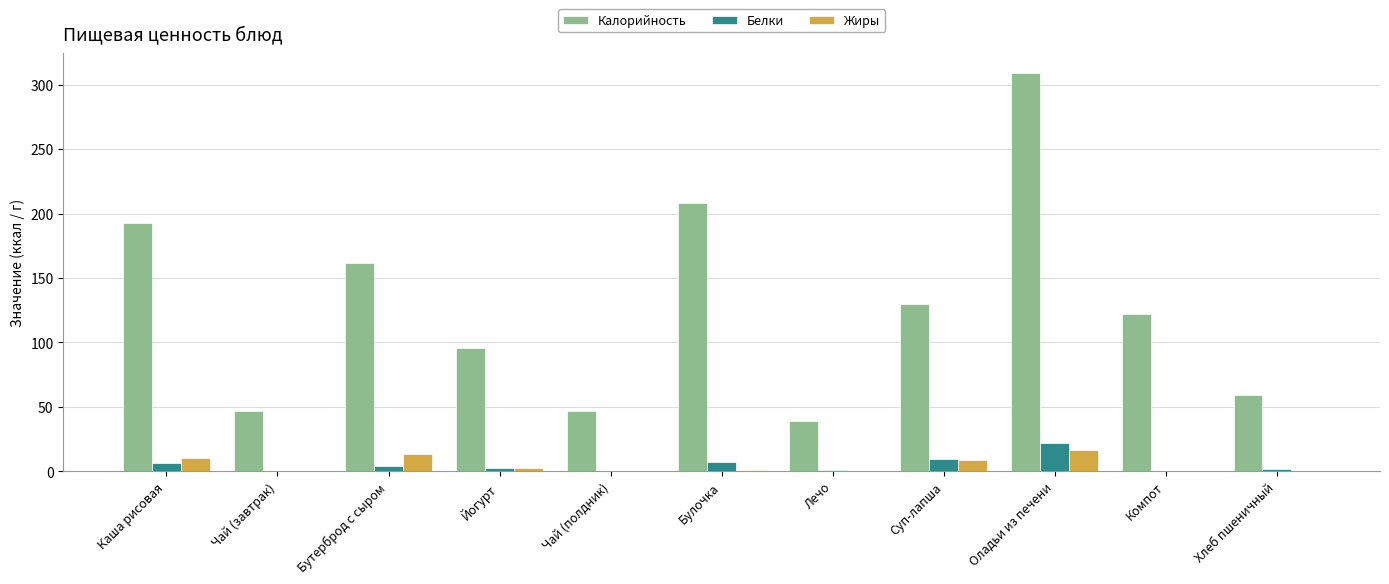

Which series has the largest range (max minus min)?

Калорийность